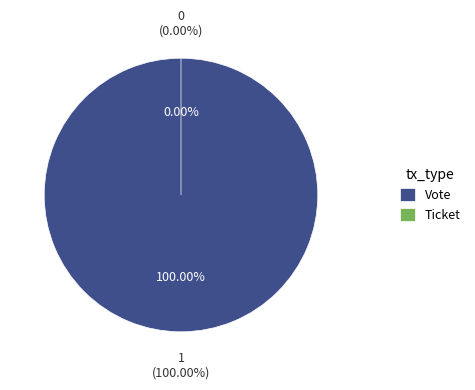

Rank the categories by value from highest to lowest.

Vote, Ticket